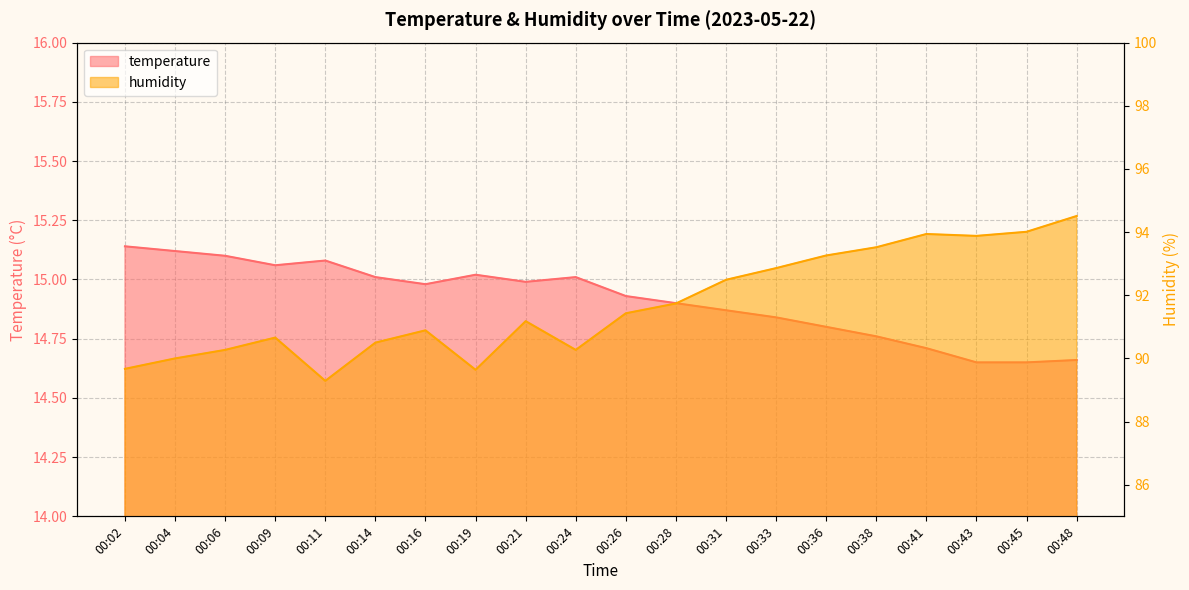

True or false: humidity and temperature intersect in this chart.

False